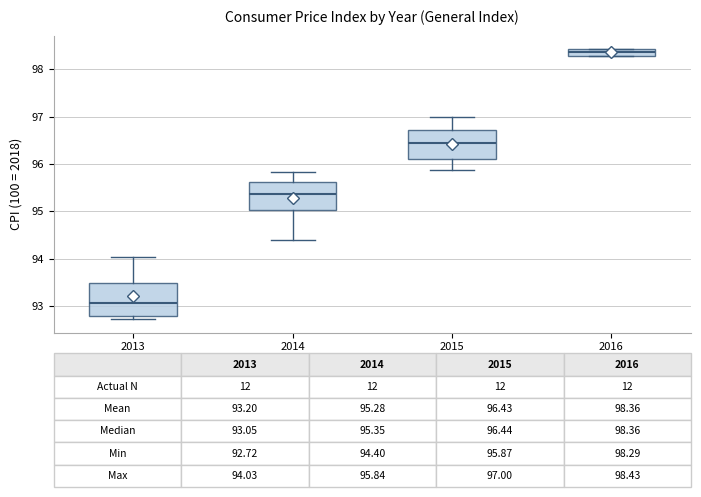

Which box has the highest median line?

2016